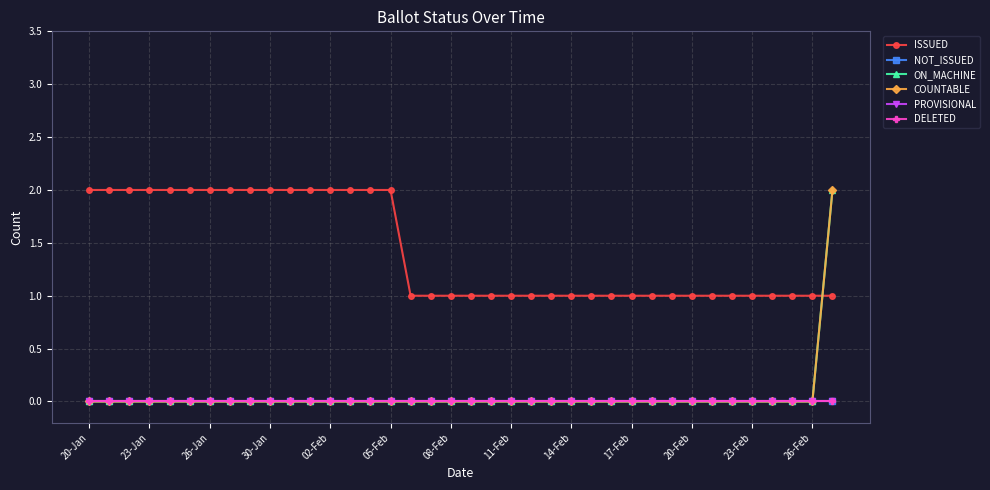

How many lines are shown in the chart?

6